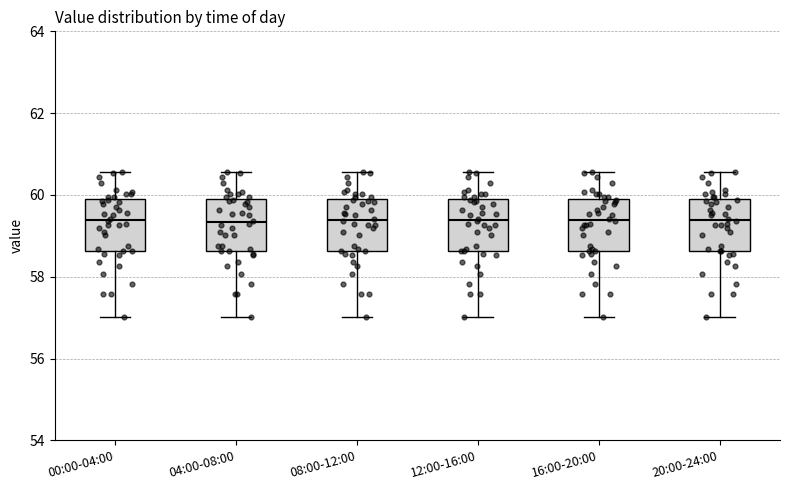

Reading left to right, read every box against the y-axis: the position of its median line, the range the box covers, and the ends of its whiskers. The values are not printed on the chart, so give them approximately, as read against the axis.

00:00-04:00: median 59.4, box 58.6 to 59.8, whiskers 57.0 to 60.6
04:00-08:00: median 59.4, box 58.6 to 59.8, whiskers 57.0 to 60.6
08:00-12:00: median 59.4, box 58.6 to 59.8, whiskers 57.0 to 60.6
12:00-16:00: median 59.4, box 58.6 to 59.8, whiskers 57.0 to 60.6
16:00-20:00: median 59.4, box 58.6 to 59.8, whiskers 57.0 to 60.6
20:00-24:00: median 59.4, box 58.6 to 59.8, whiskers 57.0 to 60.6